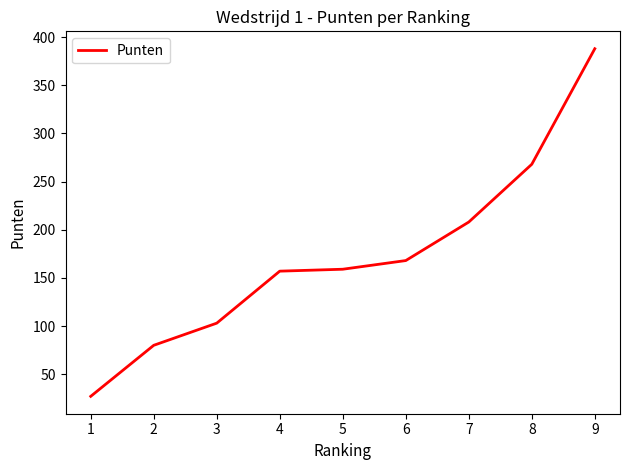

Between 5 and 2, which is larger?

5